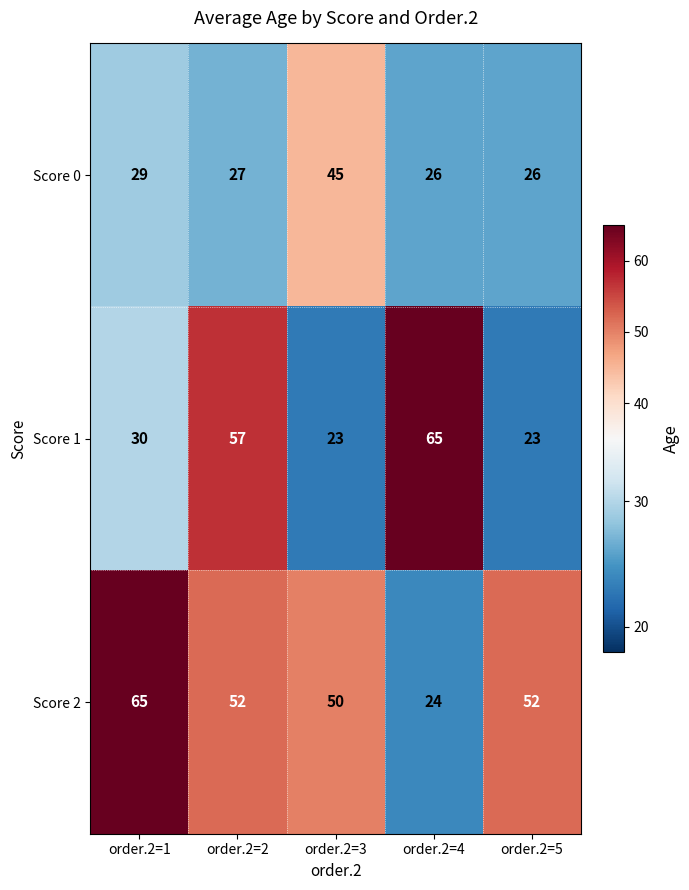

What is the maximum value shown in the chart?

65